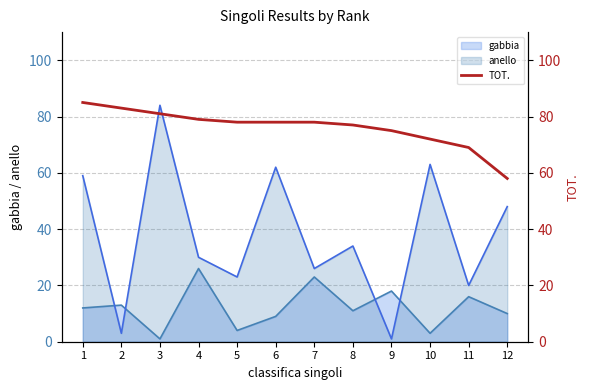

Where is the data nearest to the value 71?

10